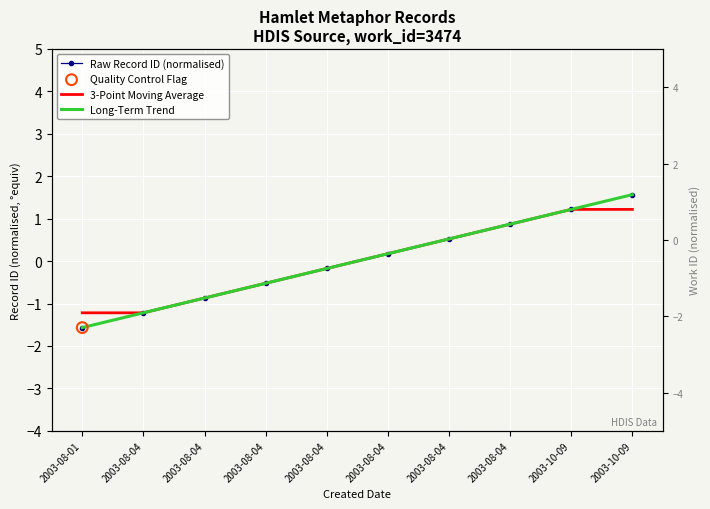

At how many categories does at least one series exceed 0?

5